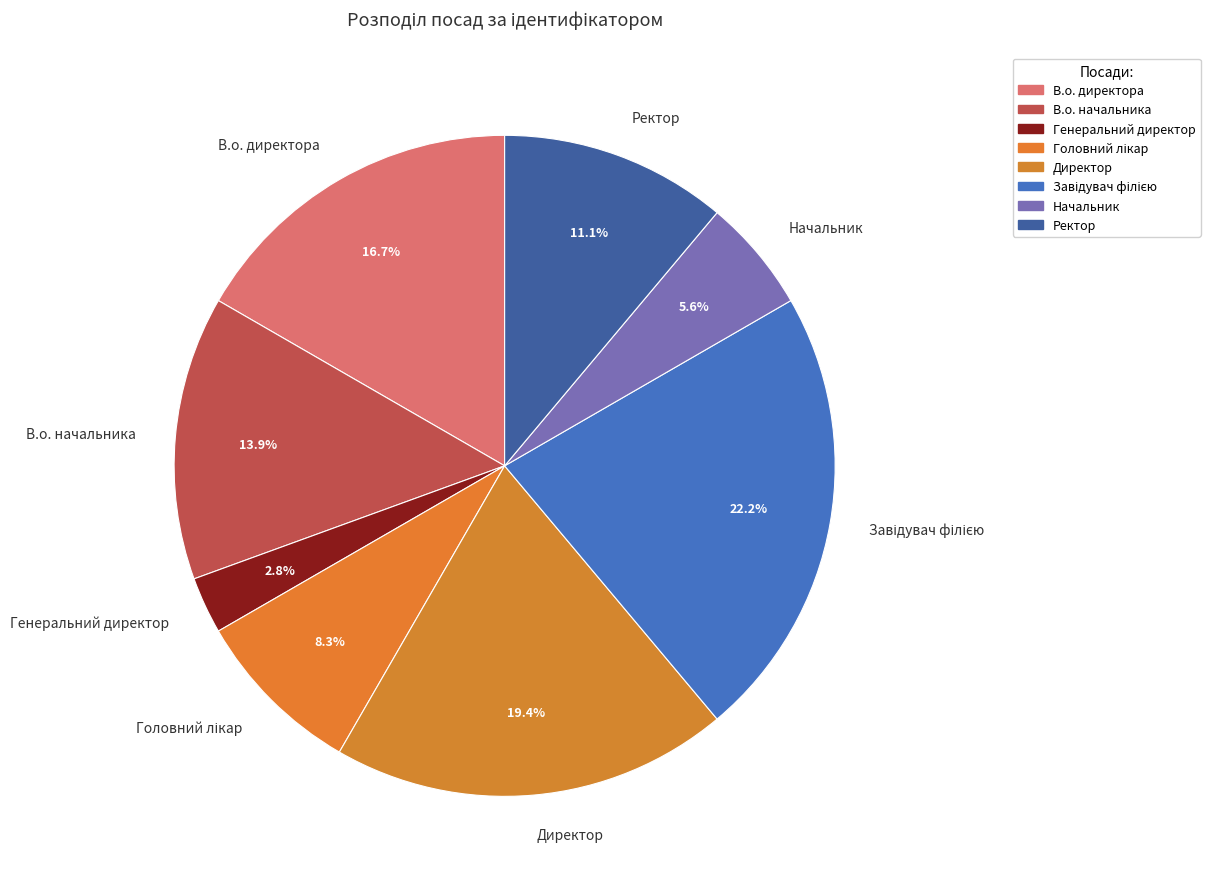

Which category has the smallest portion of the pie?

Генеральний директор